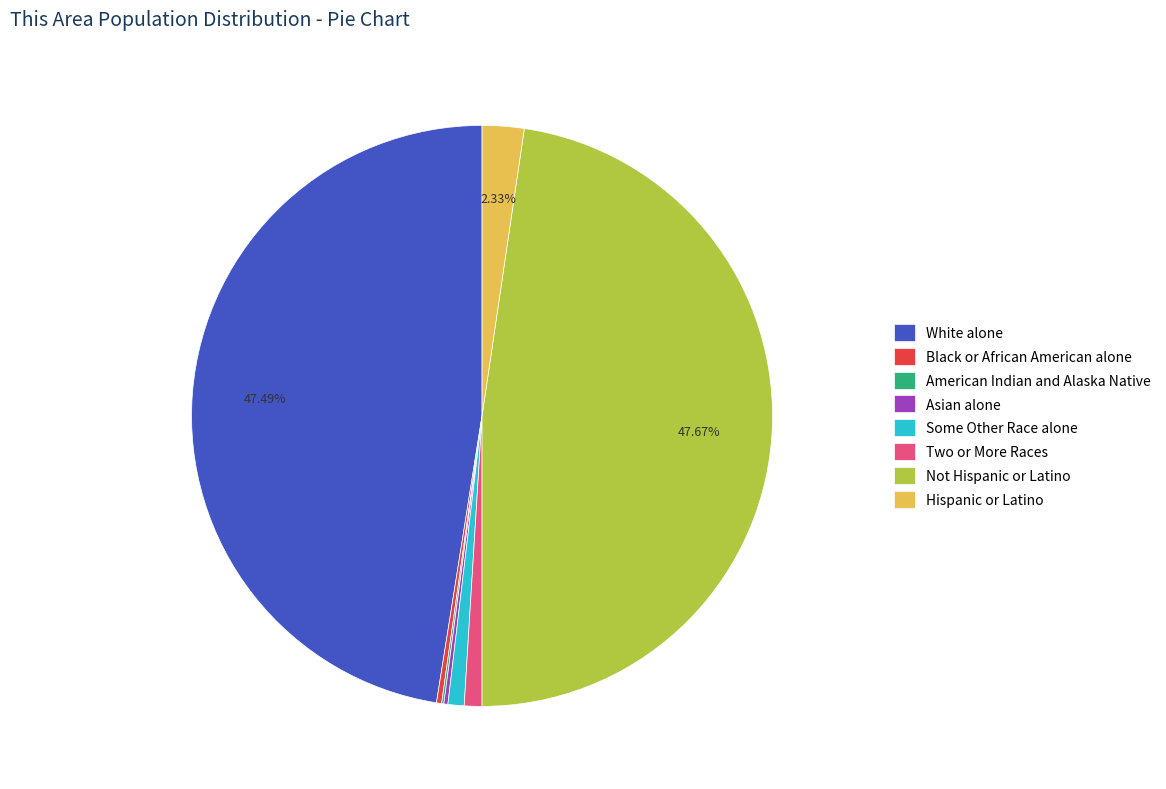

Is there any slice that represents more than half of the pie?

No